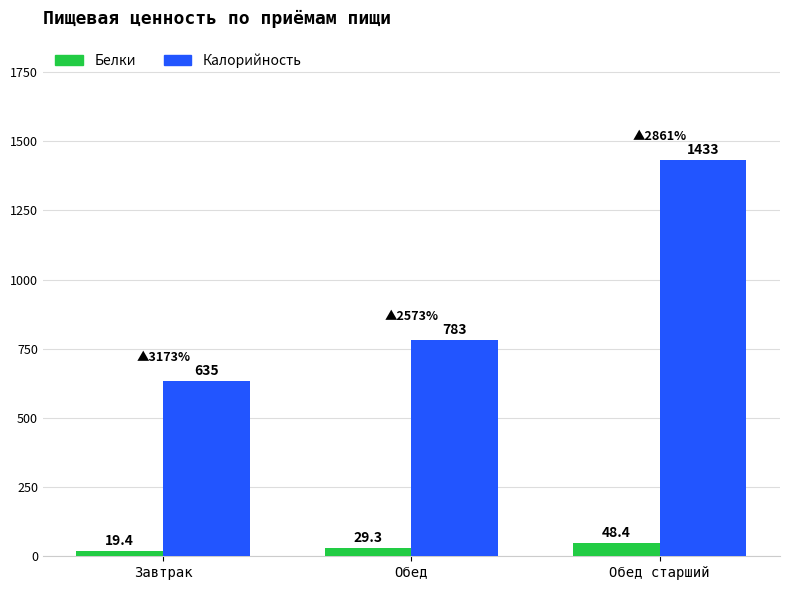

What are all the series names shown in the legend?

Белки, Калорийность